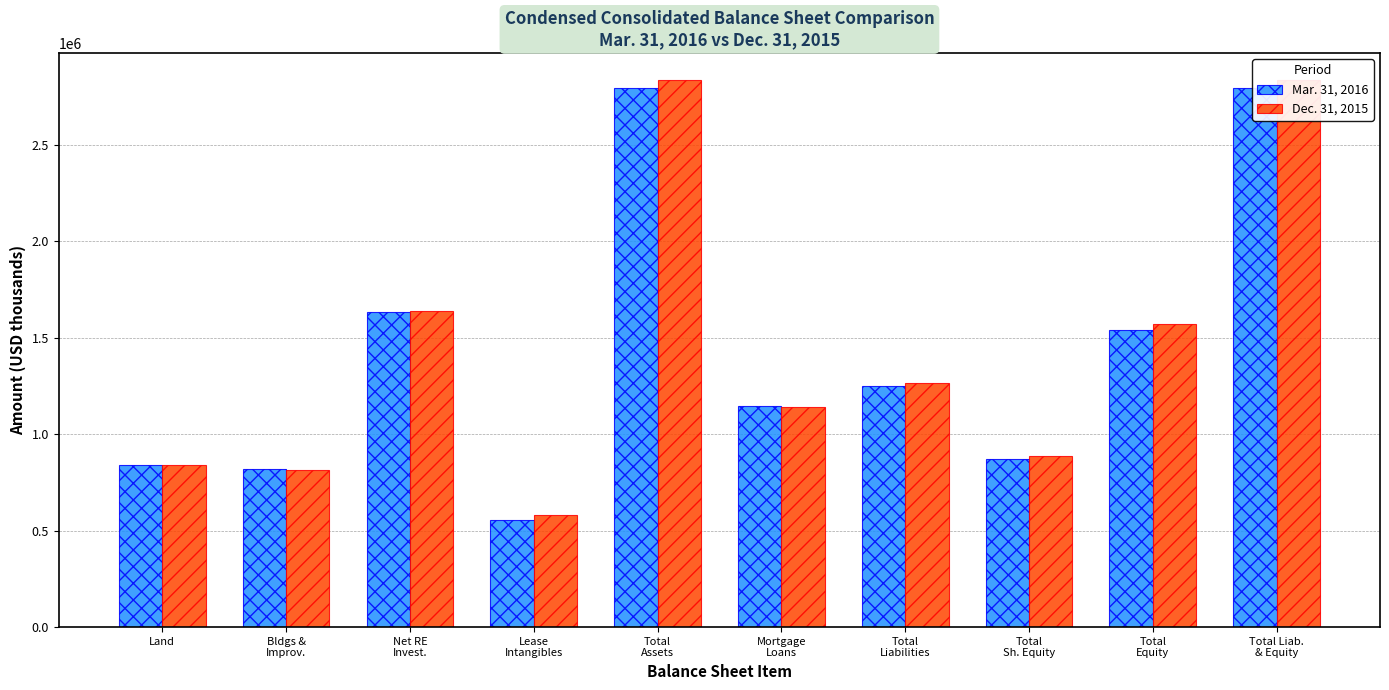

Rank the series by their average value, from highest to lowest.

Dec. 31, 2015, Mar. 31, 2016